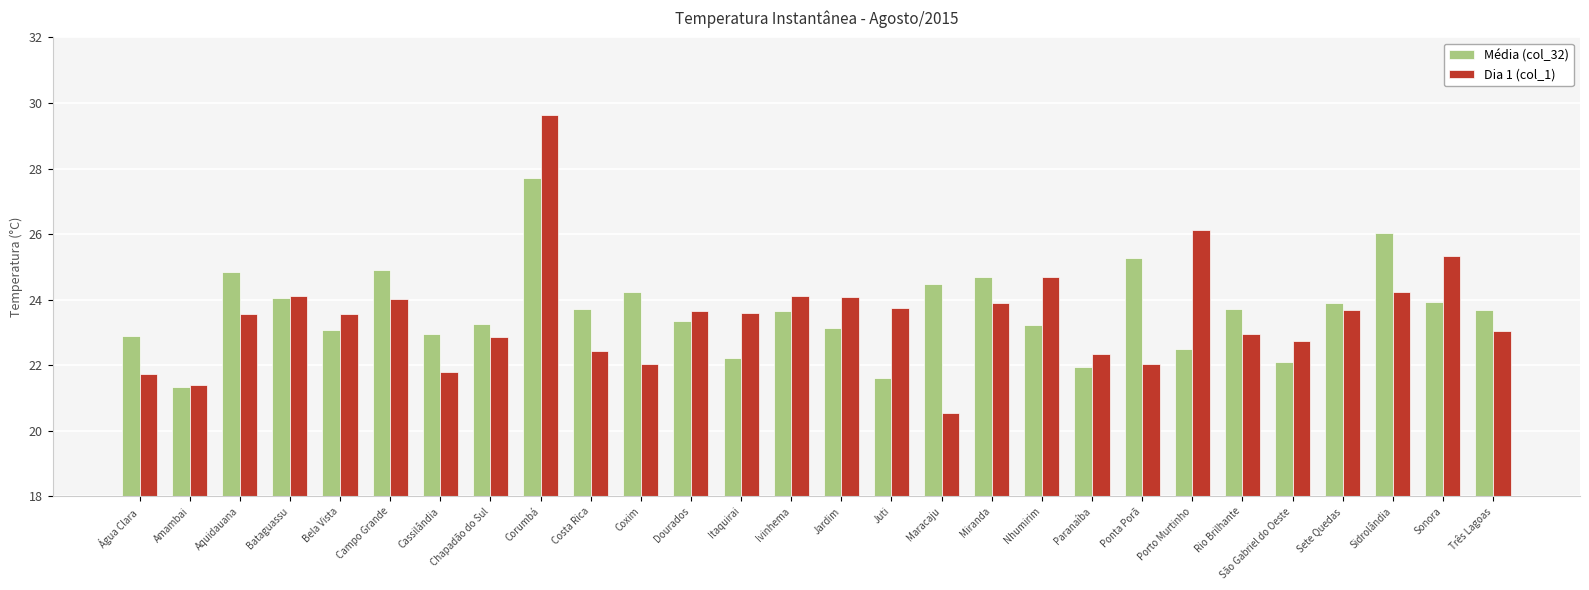

Which category has the highest value in the Média (col_32) series?

Corumbá